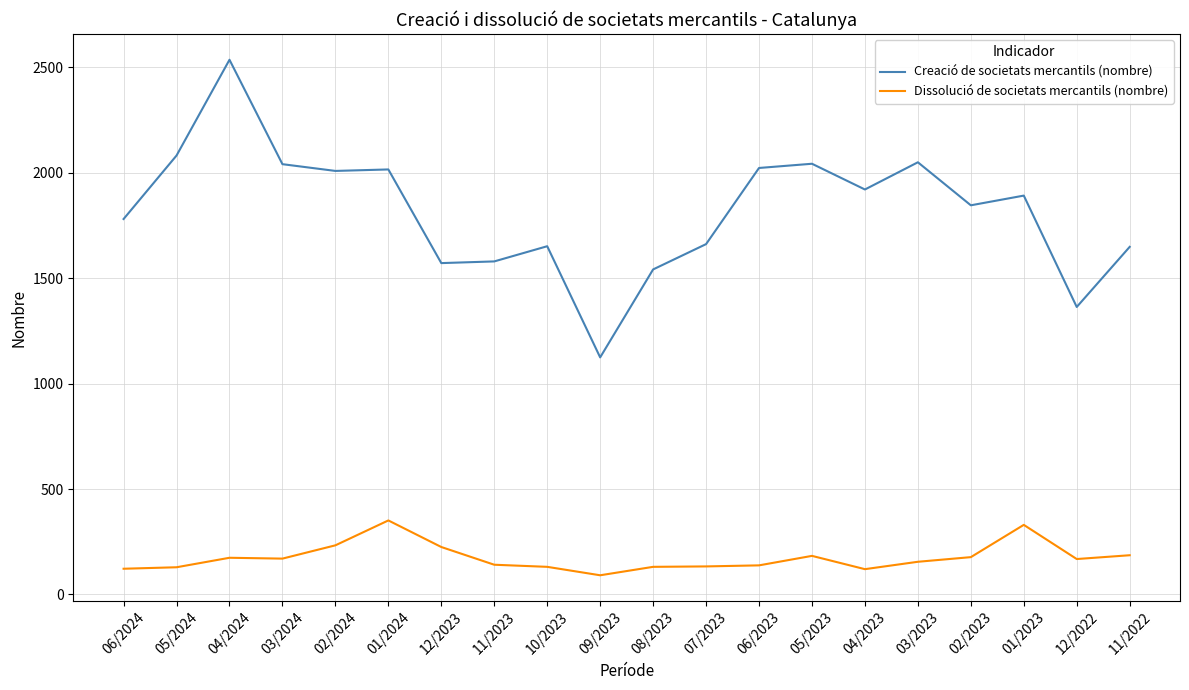

Does the chart display data point markers on the line(s)?

No